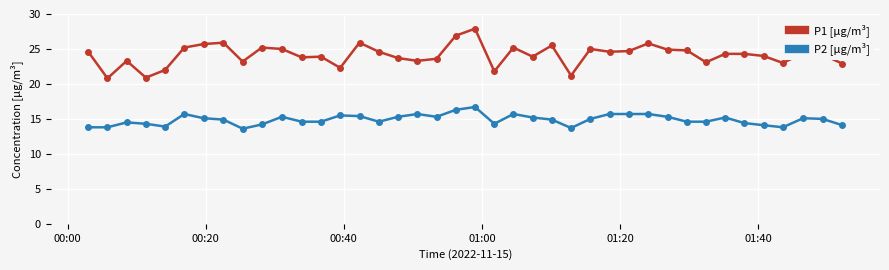

True or false: P1 [µg/m³] has more than 2 points higher than both neighbors.

True